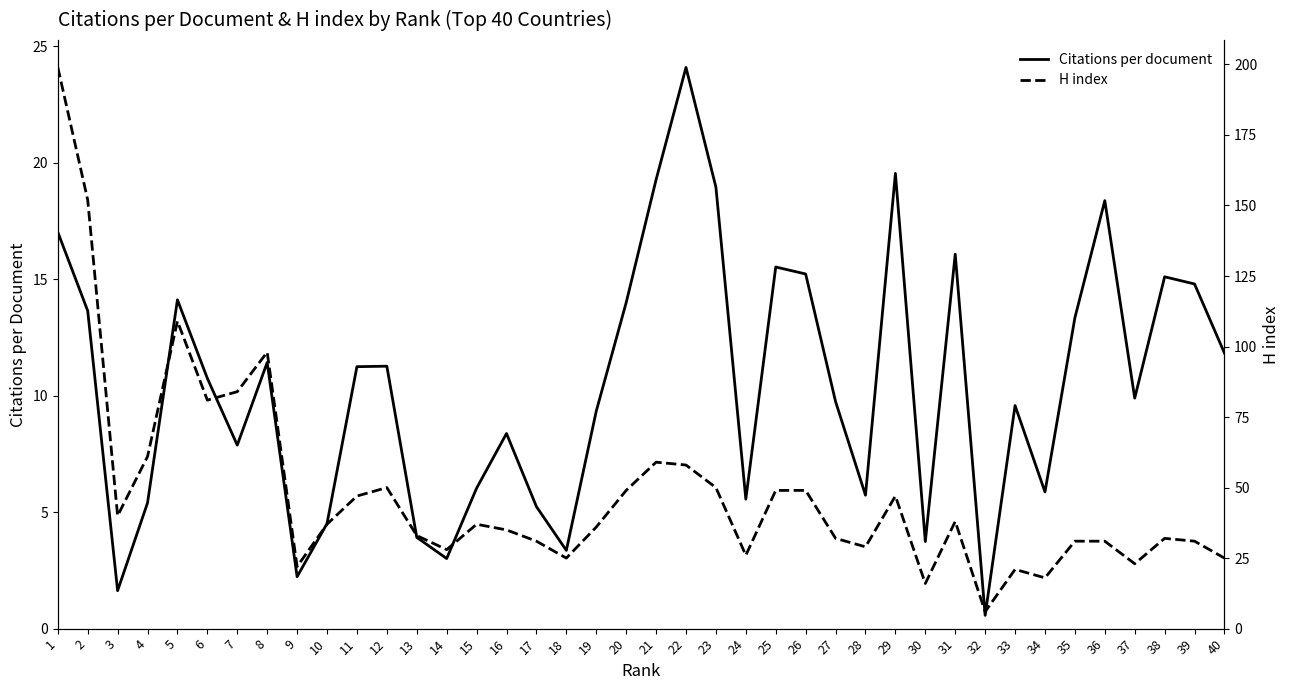

How many lines are shown in the chart?

2